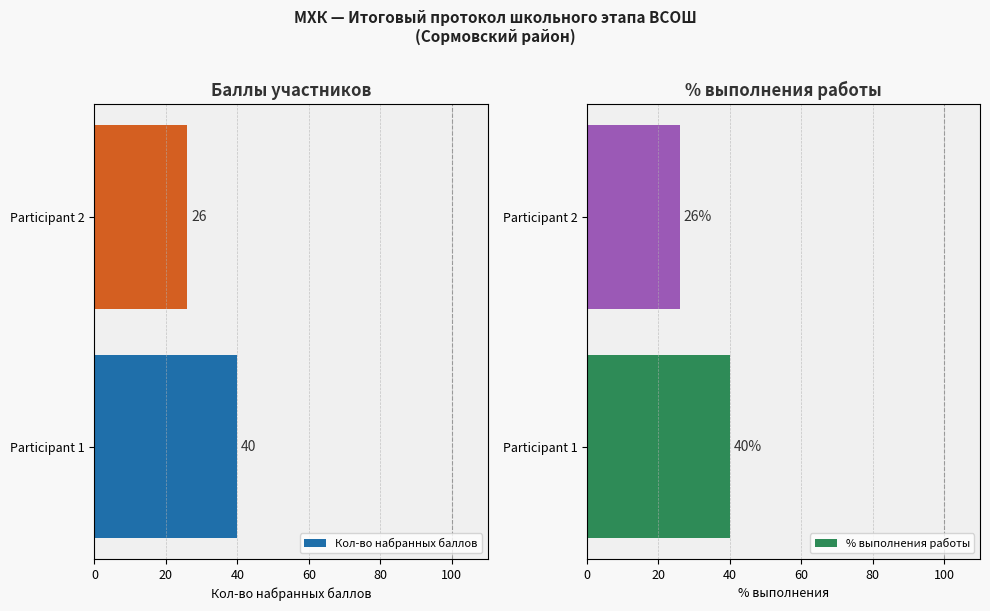

What is the maximum value for Кол-во набранных баллов?

40